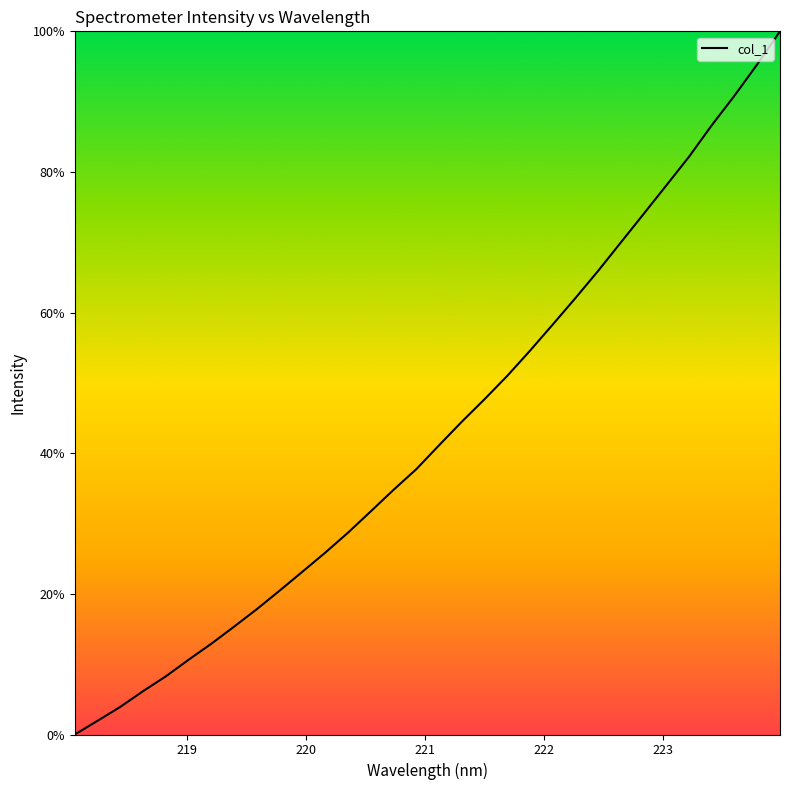

What is the greatest value displayed?

100.0